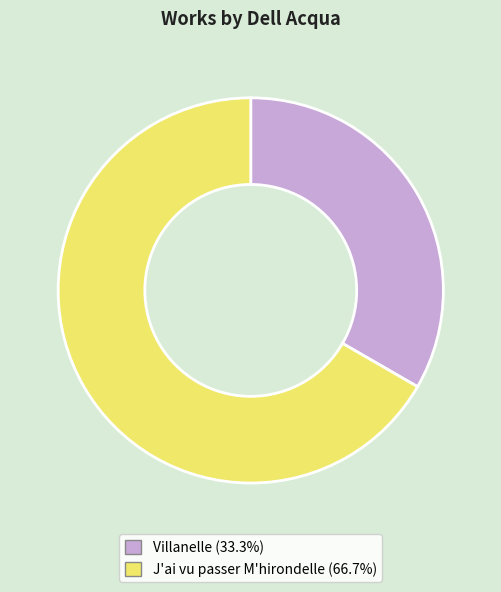

Approximately how many times larger is the value at J'ai vu passer M'hirondelle (66.7%) compared to Villanelle (33.3%)?

2.0